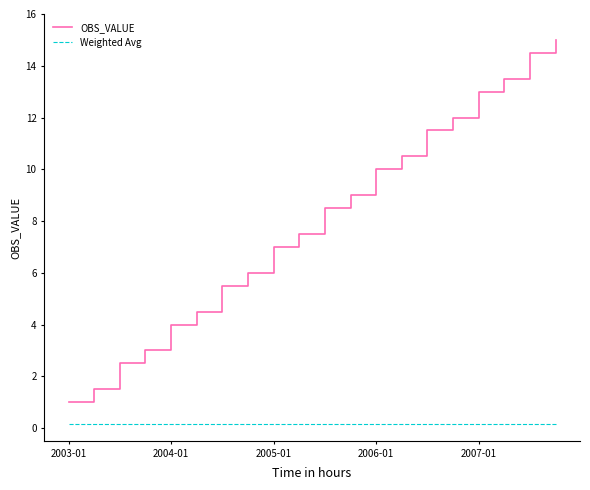

What is the greatest value displayed?

15.0